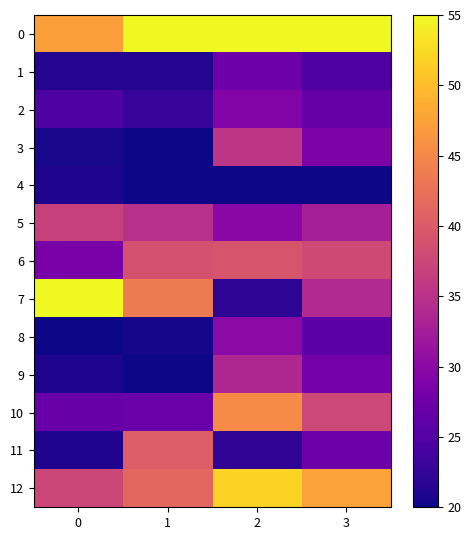

At how many categories does at least one series exceed 30?

4